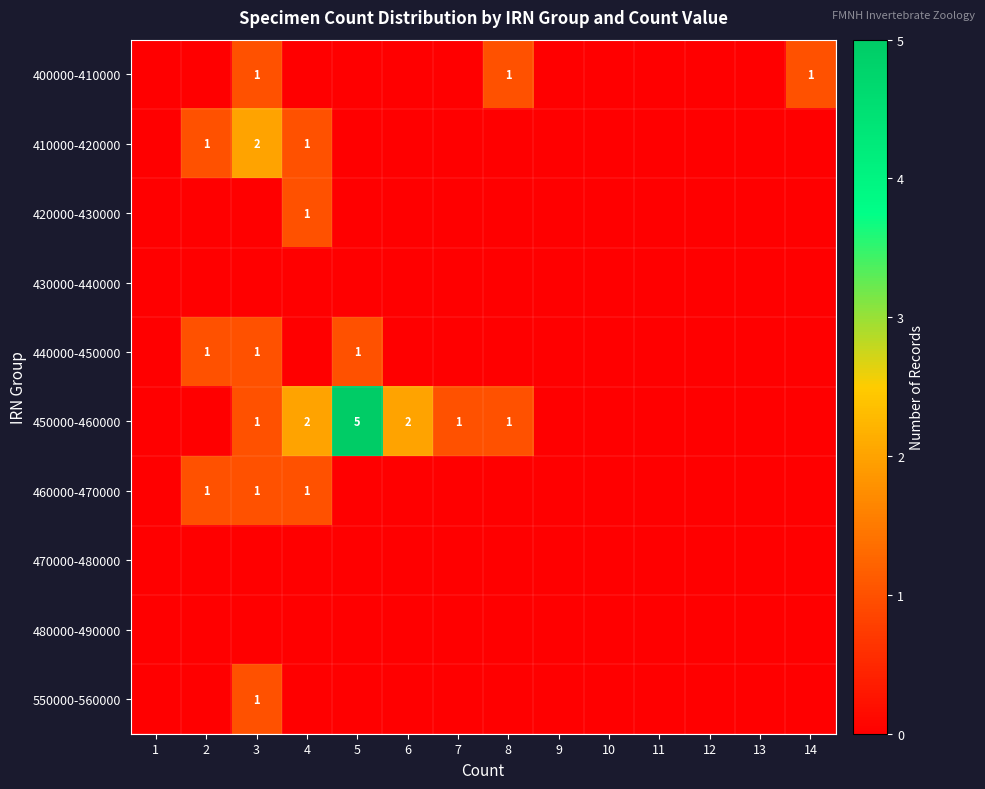

The 410000-420000 series shows 1 at 4. True or false?

True